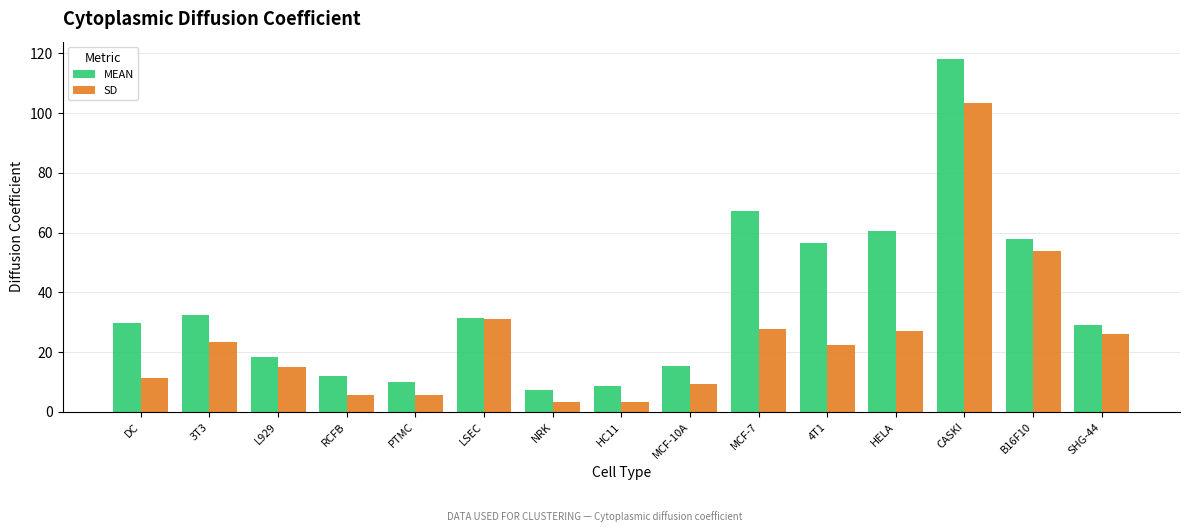

Which series has the largest range (max minus min)?

MEAN